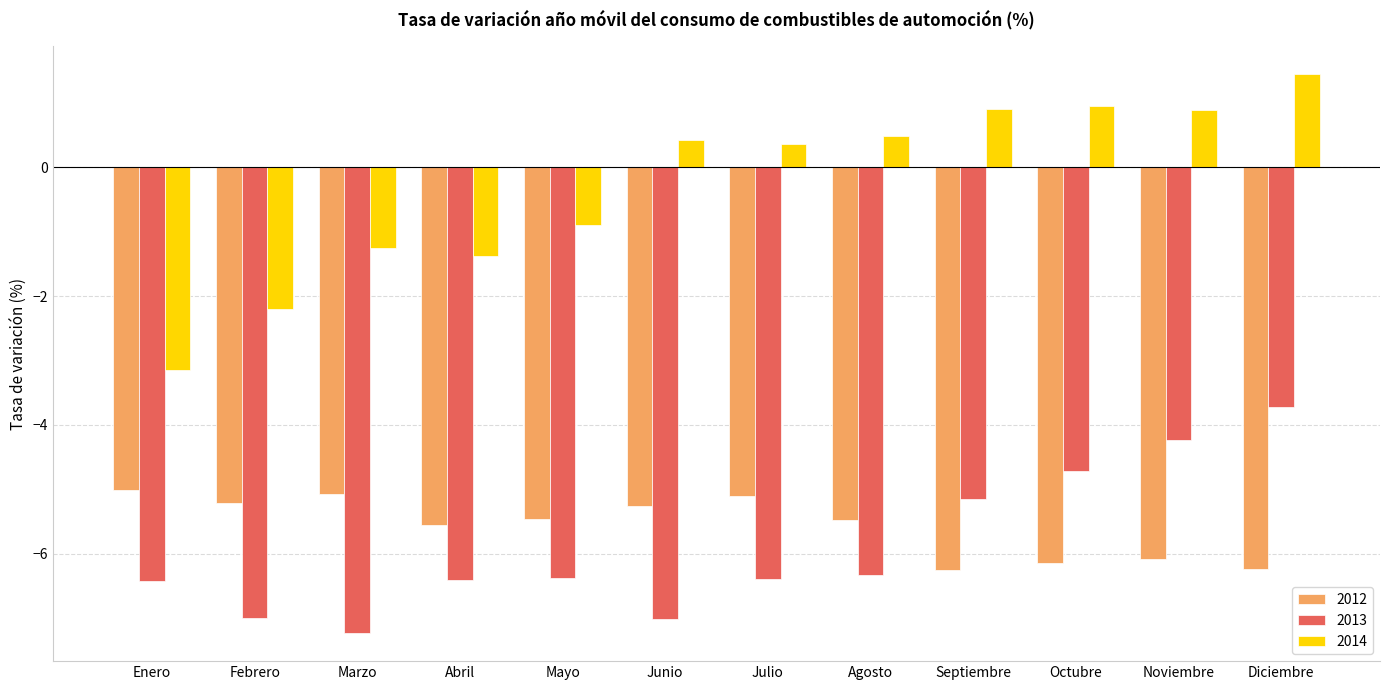

Where does the 2014 series first go above 0?

Junio